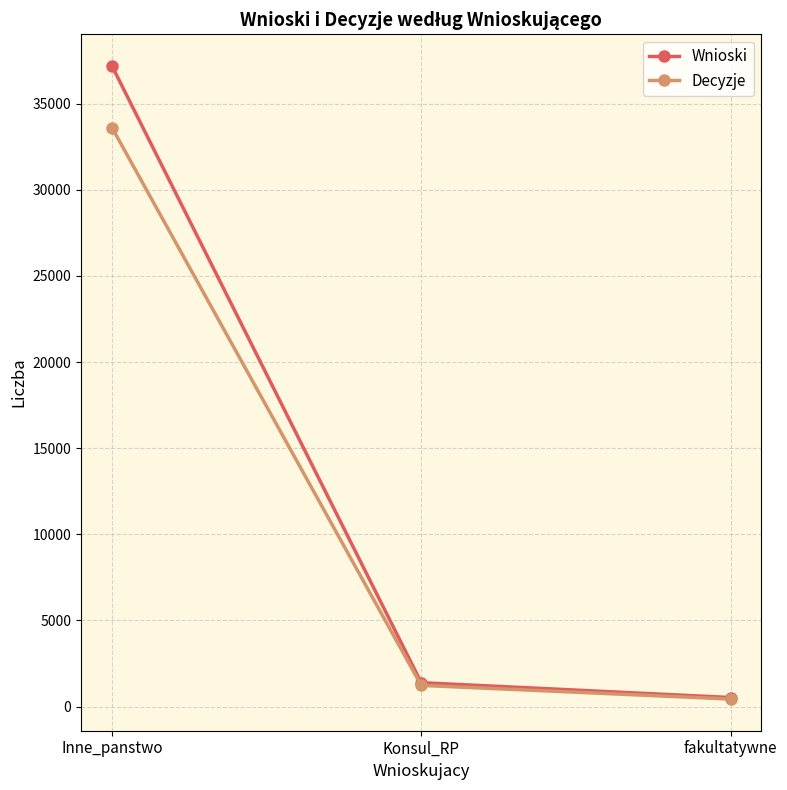

Between Inne_panstwo and Konsul_RP, which series saw the biggest shift?

Wnioski